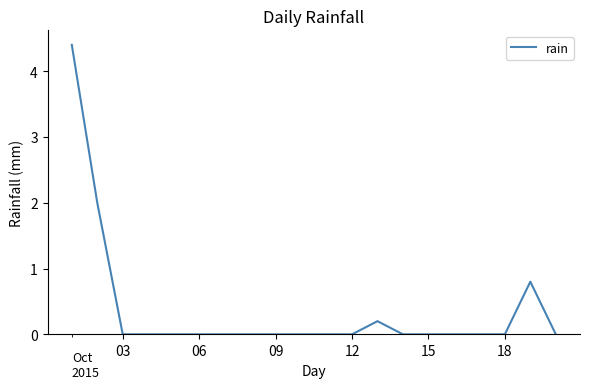

What is the maximum value shown in the chart?

4.4